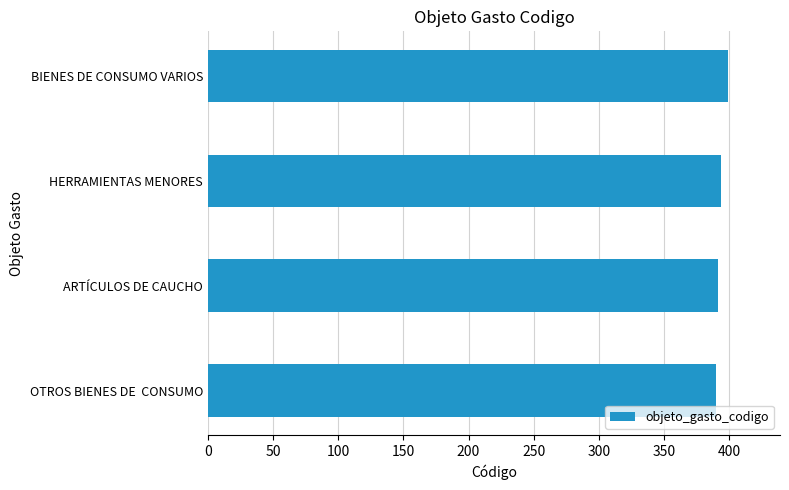

Approximately how many times larger is the value at ARTÍCULOS DE CAUCHO compared to HERRAMIENTAS MENORES?

1.0